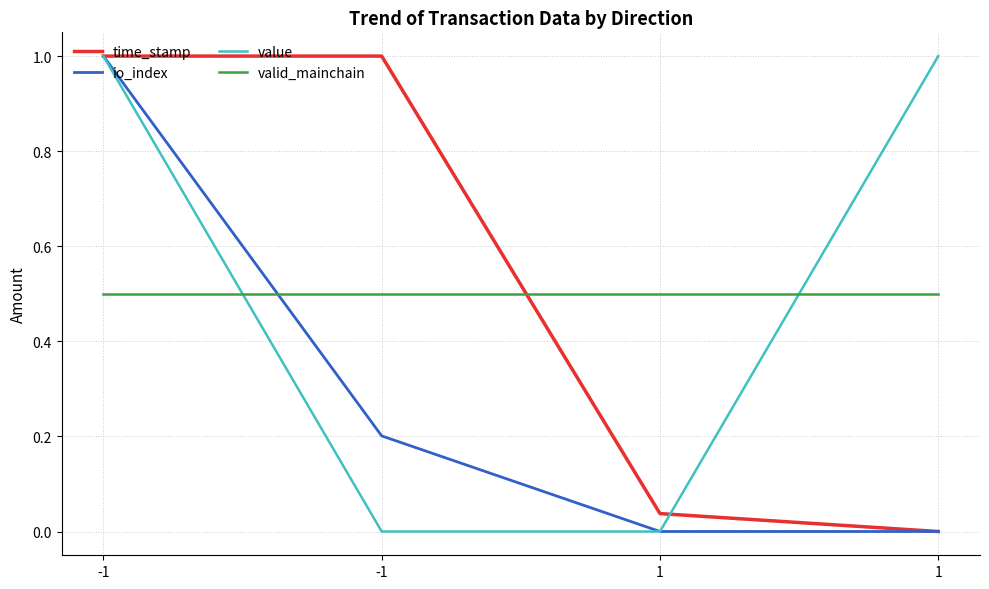

True or false: io_index and value cross at least once.

False